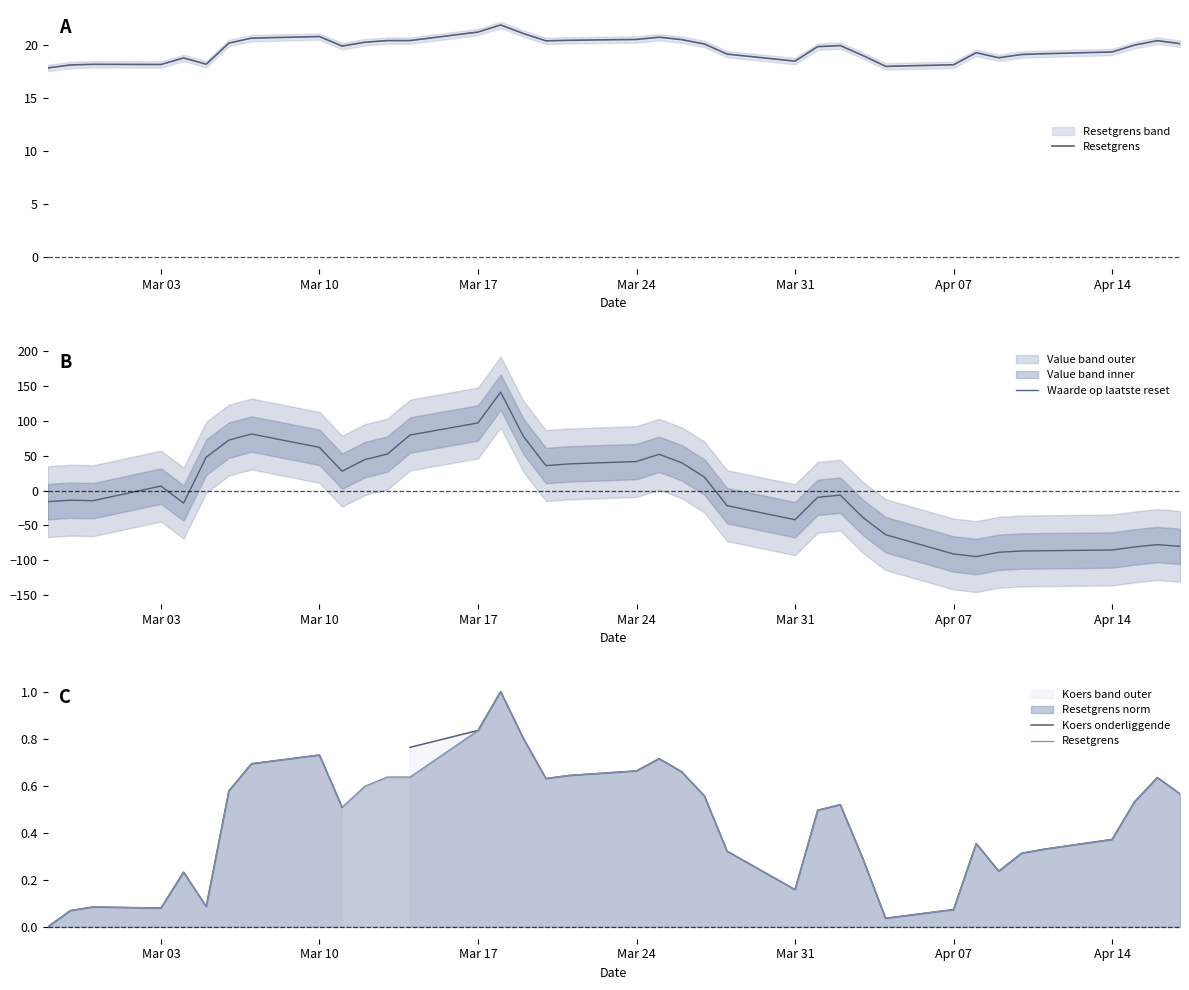

What is the highest value of the Waarde op laatste reset series?

140.9